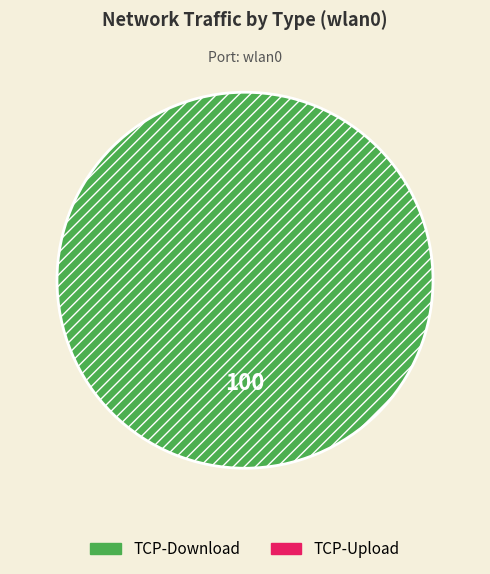

Is there a majority slice in this chart?

Yes